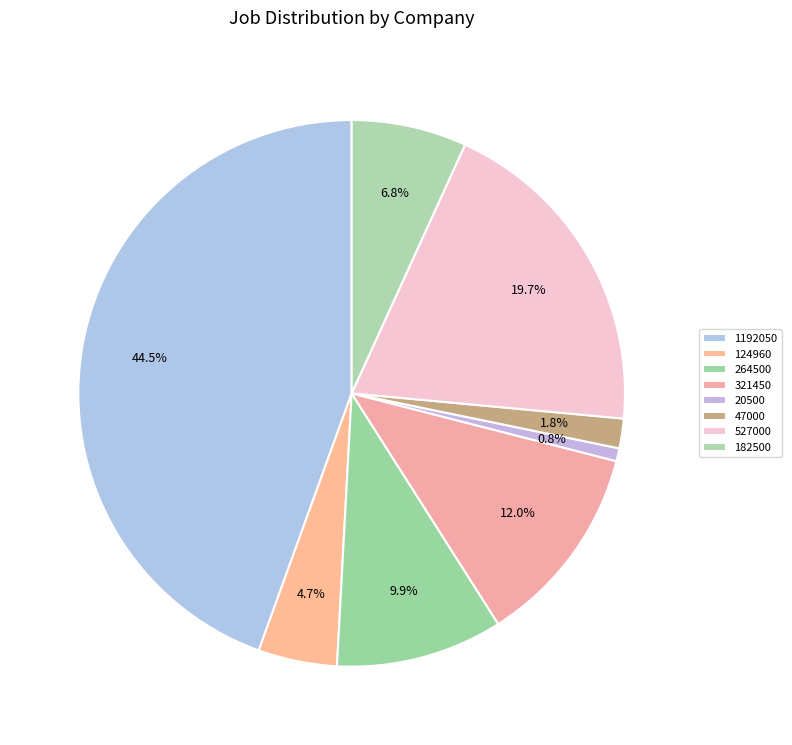

What percentage is the 182500 slice, to the nearest percent?

7%